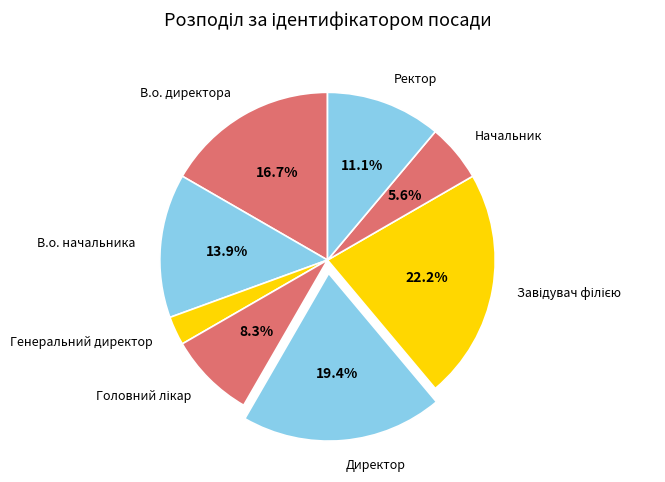

What is the smallest slice in the pie chart?

Генеральний директор